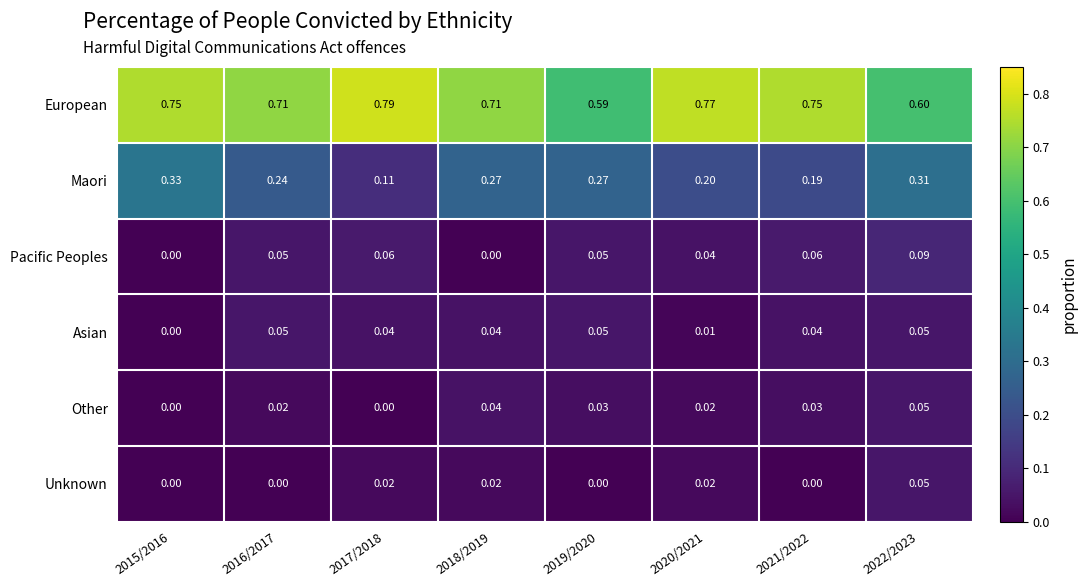

Is the value of Unknown at 2020/2021 greater than the value of Asian at 2022/2023?

No